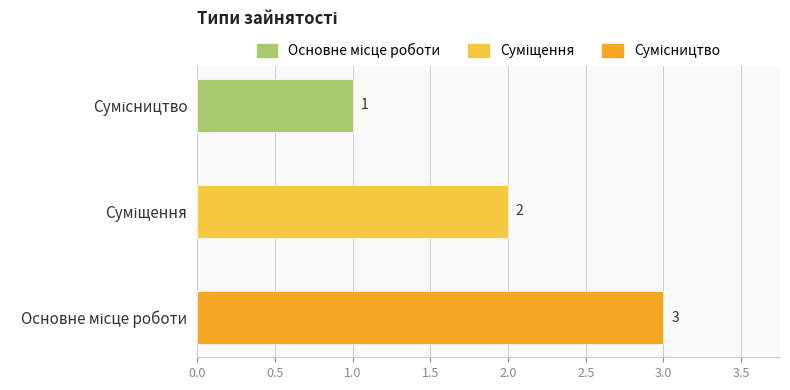

Reading bottom to top, transcribe all the data shown in this chart.

3	2	1